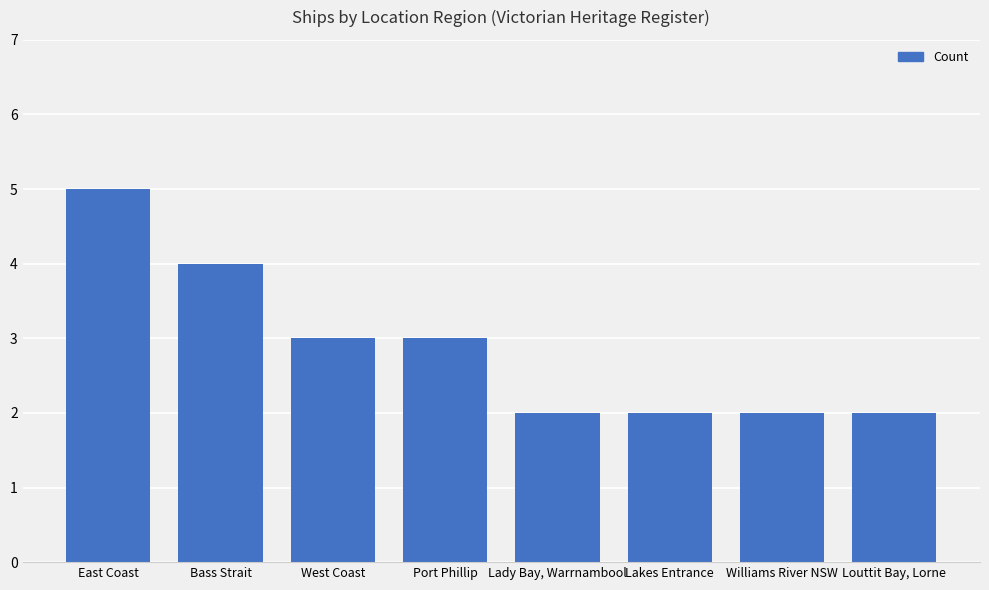

True or false: the data shows 3 at West Coast.

True